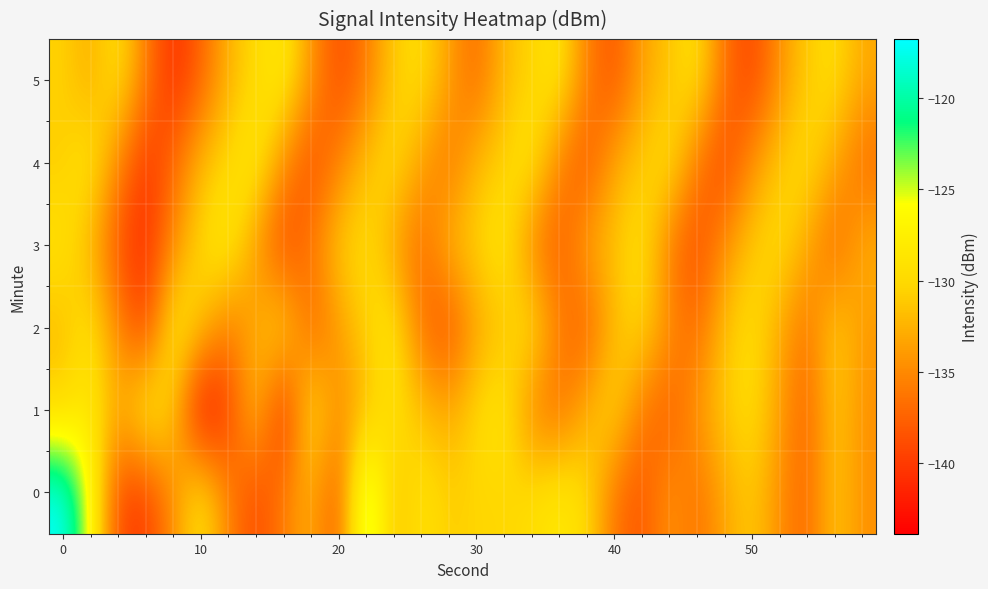

List the series in order of their peak value, lowest first.

2, 3, 4, 5, 1, 0